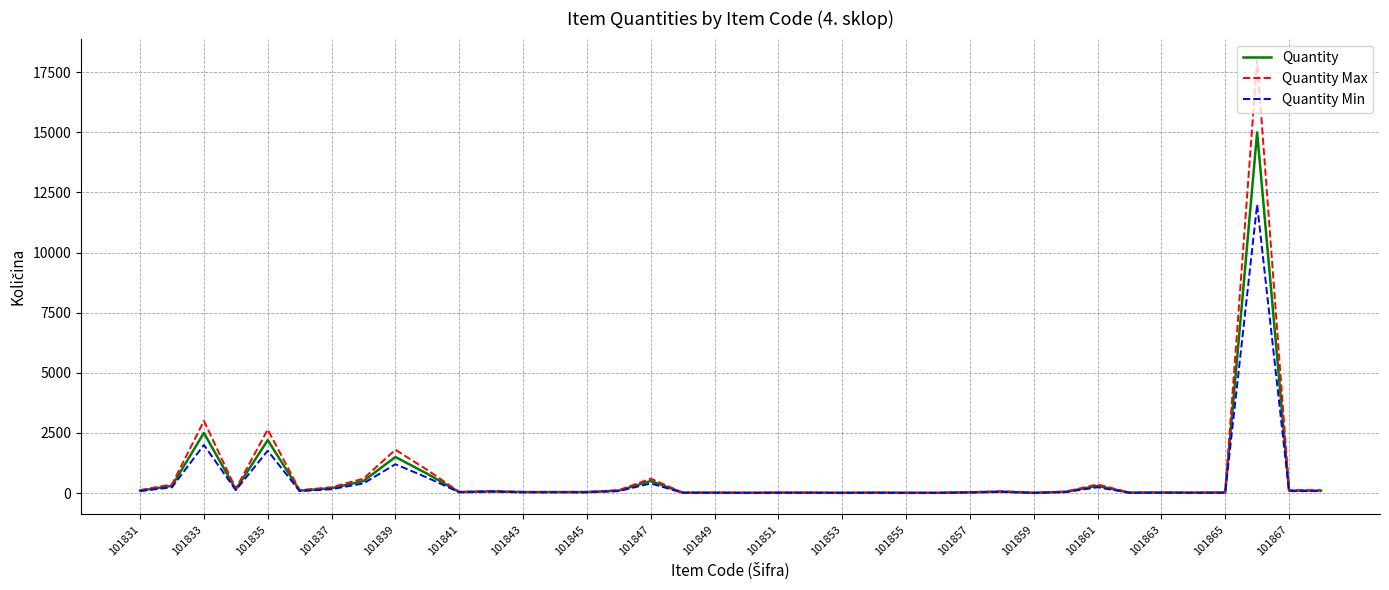

Which series has the largest range (max minus min)?

Quantity Max